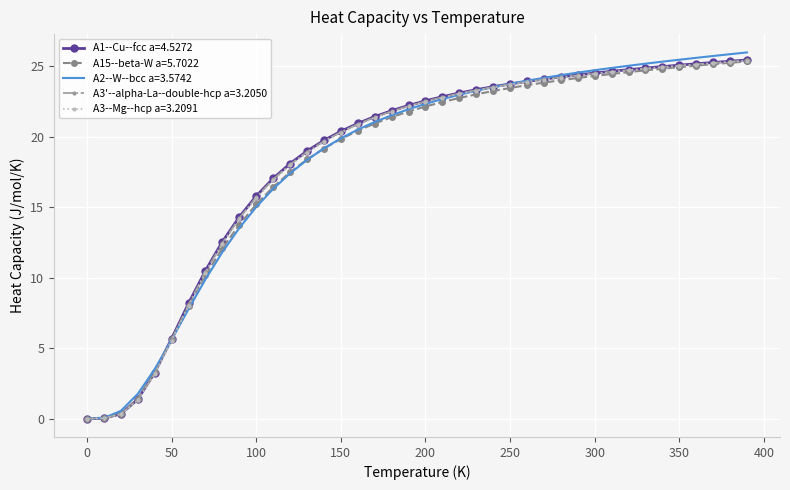

Which series has the largest range (max minus min)?

A2--W--bcc a=3.5742